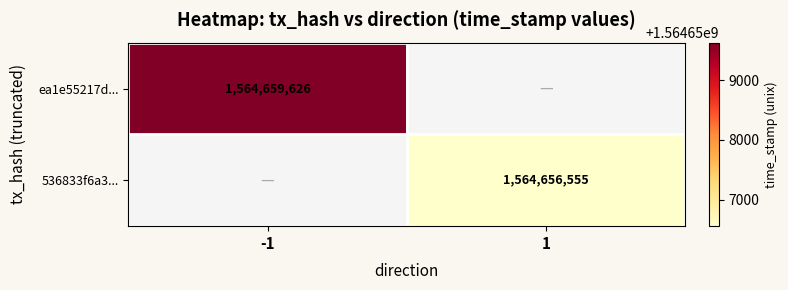

The value of 536833f6a3... at 1 is 1564656555. True or false?

True